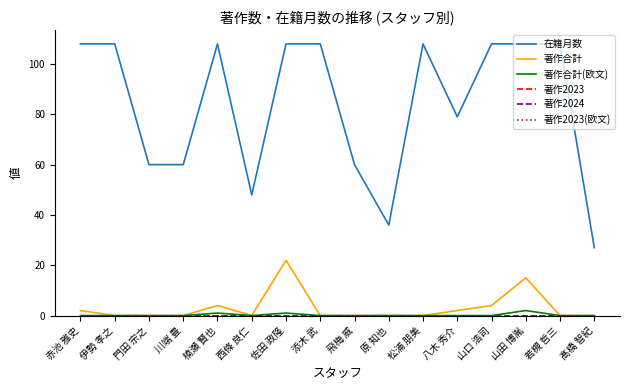

Does the chart have visible grid lines?

No